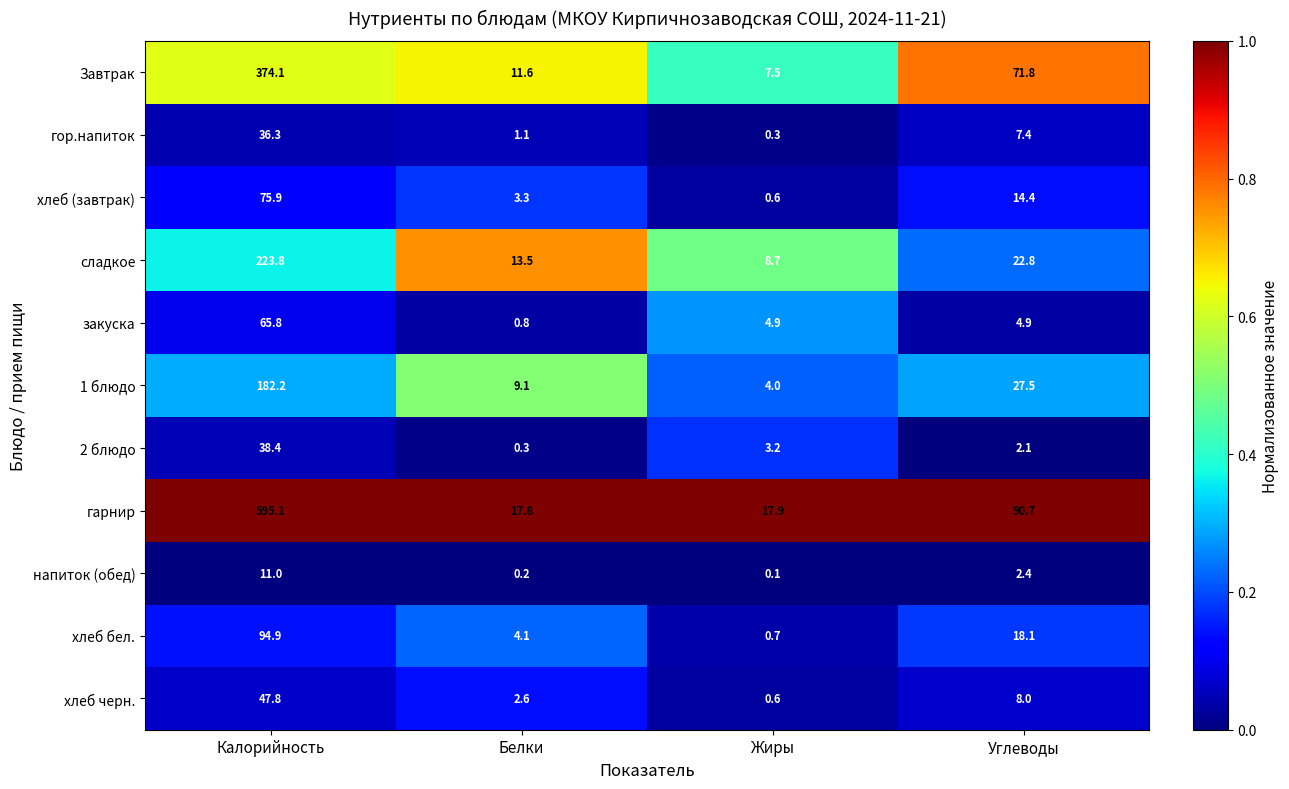

Which series has the widest spread of values?

гарнир